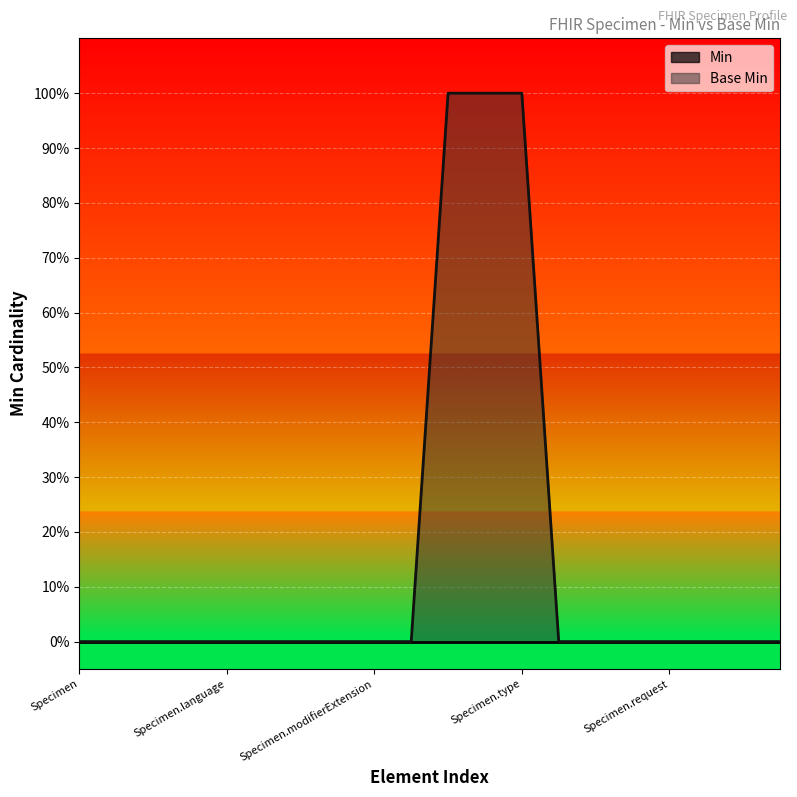

Rank the categories by value from lowest to highest.

Specimen, Specimen.id, Specimen.meta, Specimen.implicitRules, Specimen.language, Specimen.text, Specimen.contained, Specimen.extension, Specimen.modifierExtension, Specimen.identifier, Specimen.subject, Specimen.receivedTime, Specimen.parent, Specimen.request, Specimen.combined, Specimen.role, Specimen.feature, Specimen.accessionIdentifier, Specimen.status, Specimen.type